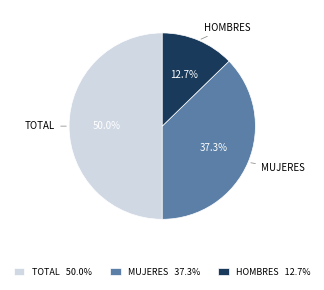

Approximately how many times larger is the value at MUJERES compared to HOMBRES?

2.9